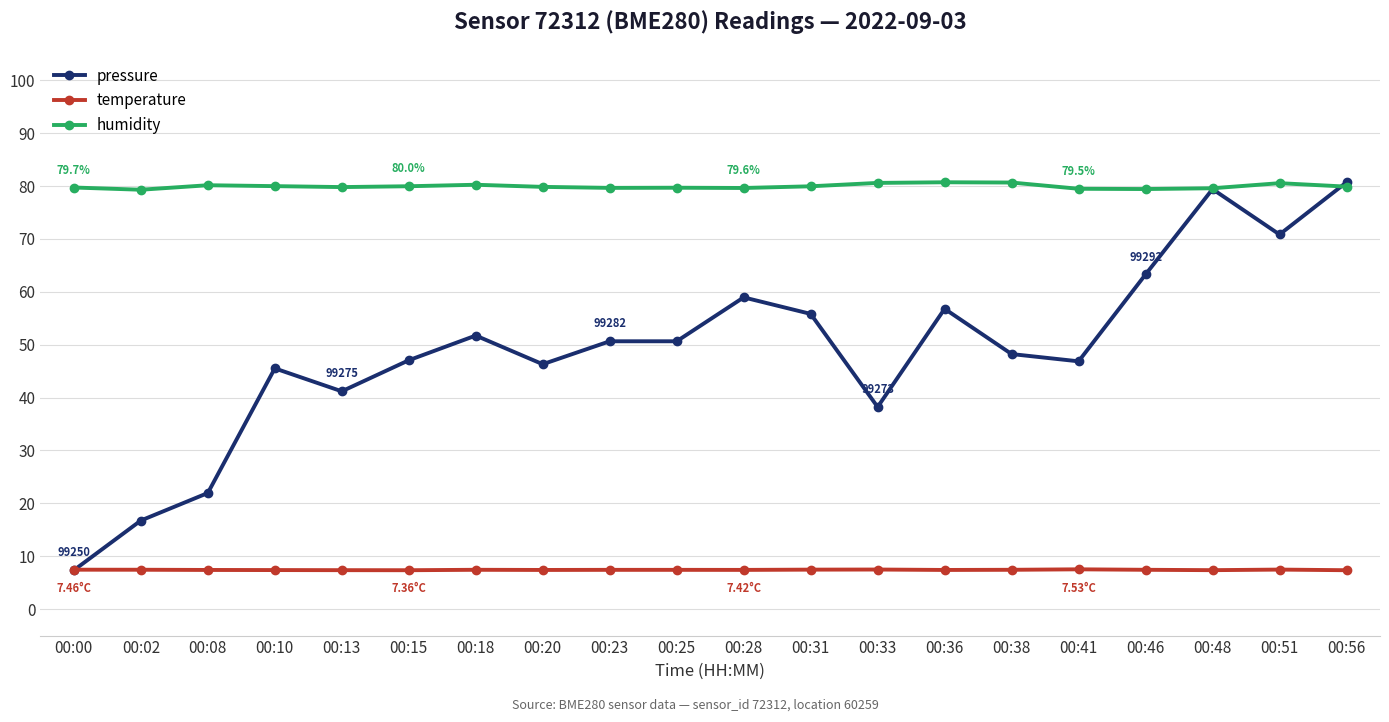

How many values in the pressure series exceed 50?

10